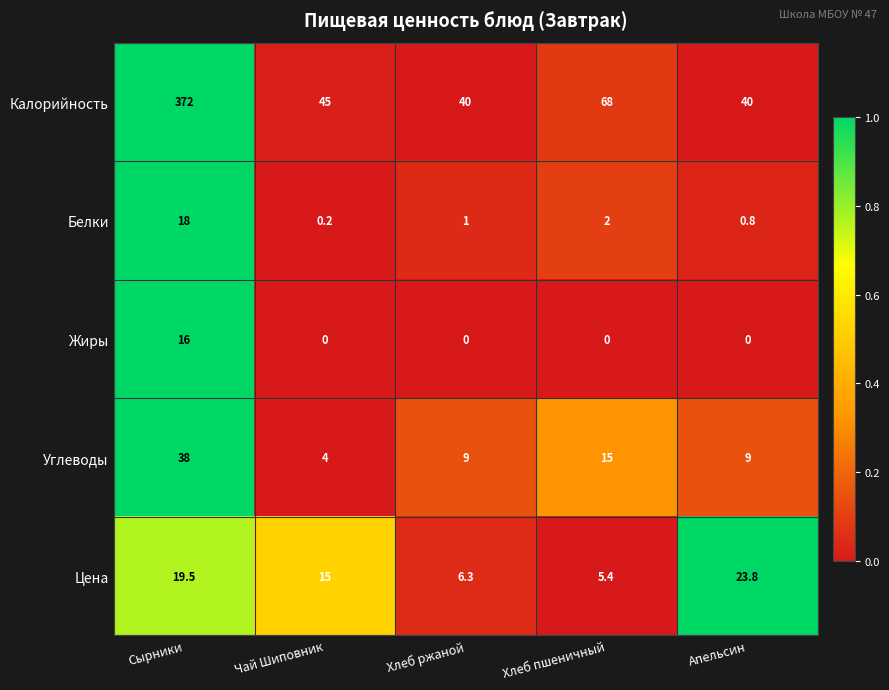

Which series has the widest spread of values?

Калорийность